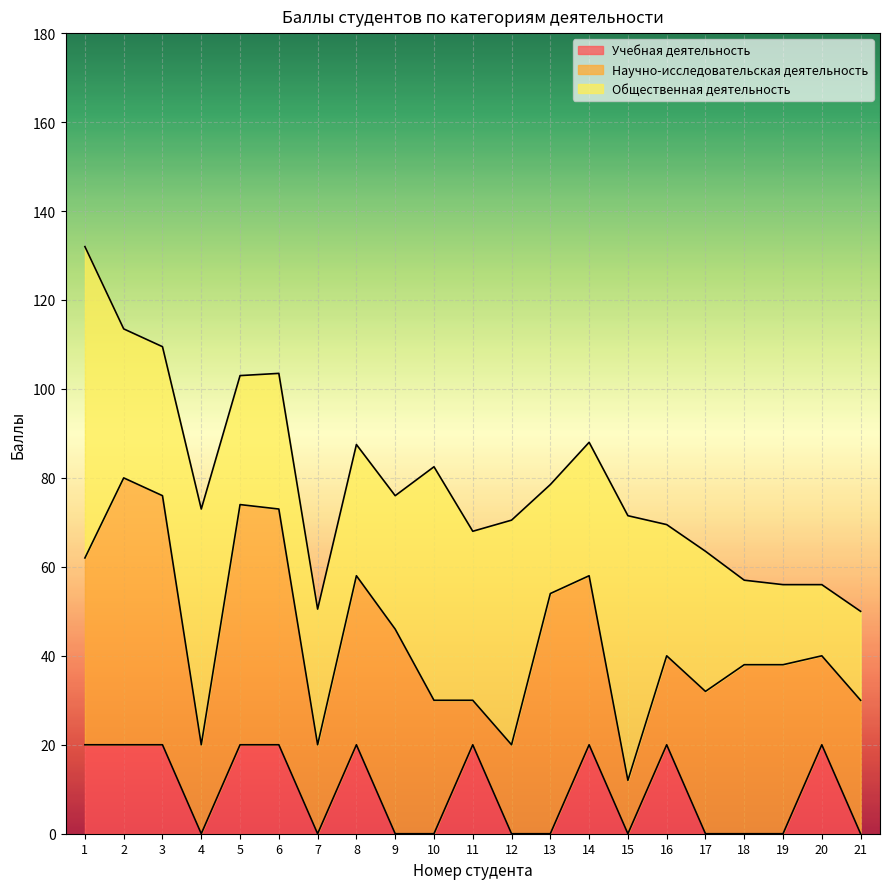

How many values in the Общественная деятельность series are below 30?

8